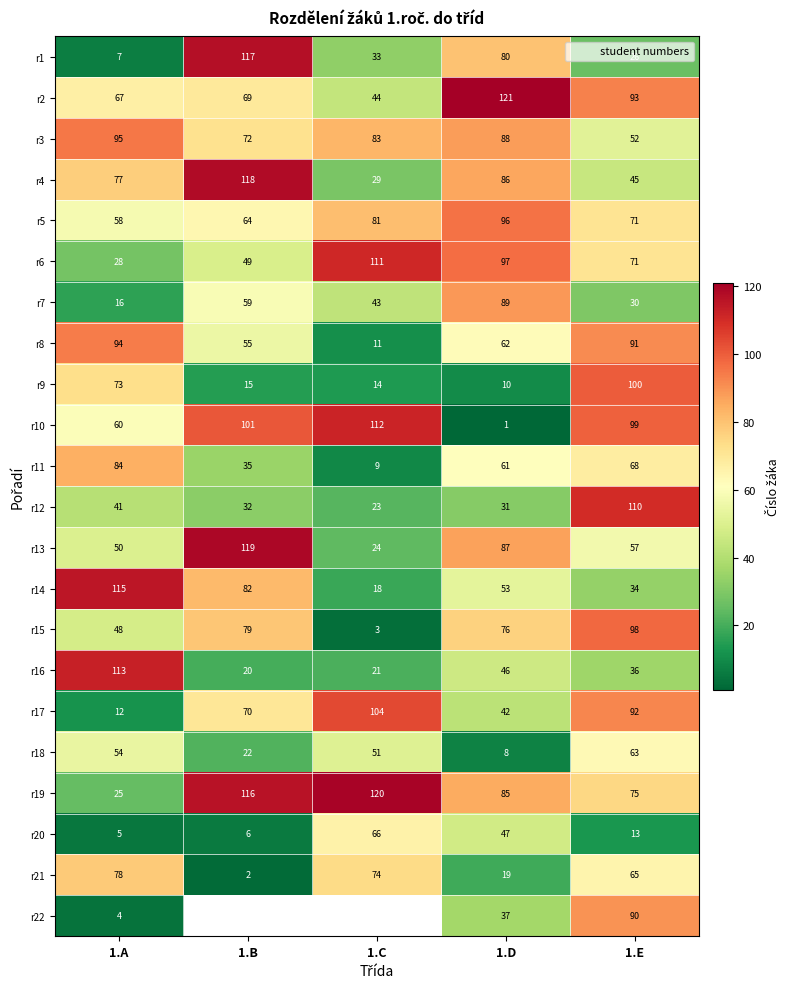

Rank the categories by r9 value from lowest to highest.

1.D, 1.C, 1.B, 1.A, 1.E